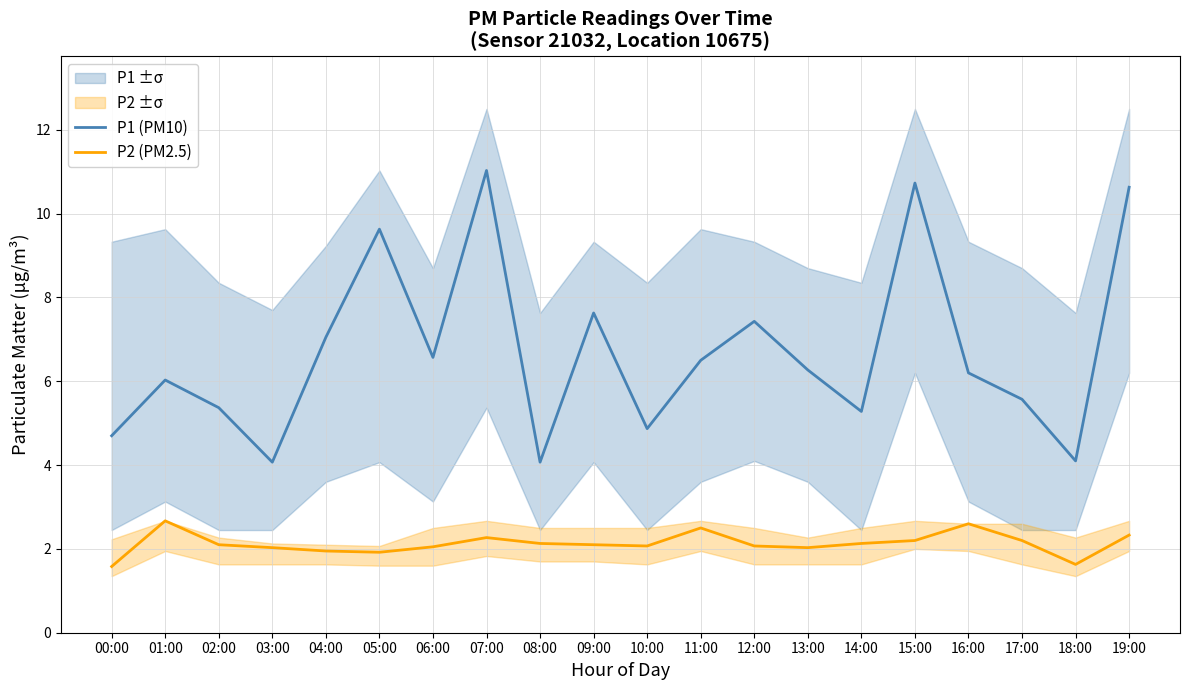

At which category does P1 (PM10) reach its first local valley?

03:00